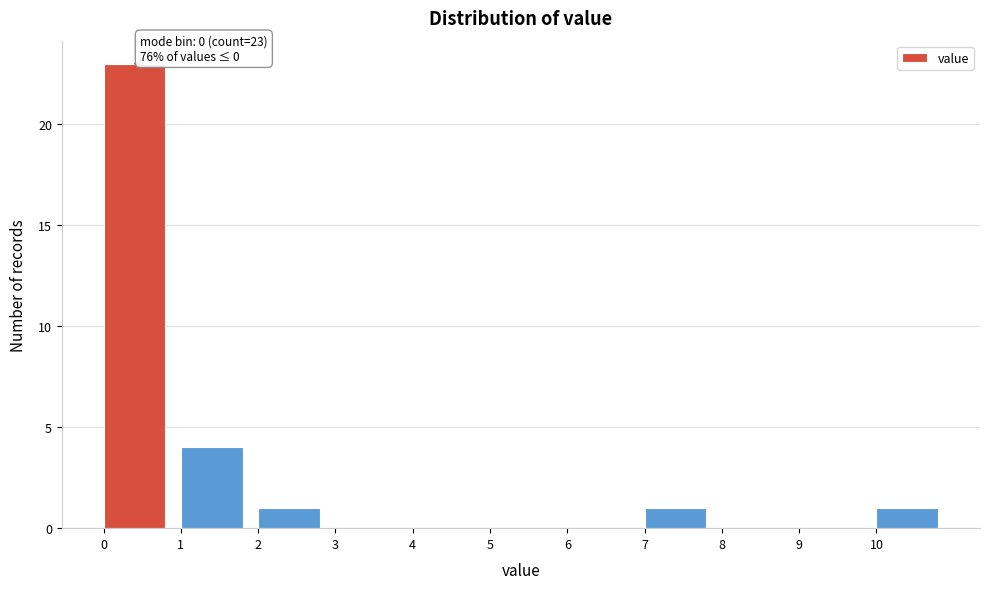

Over which range of the x-axis is the bar tallest?

0 to 1